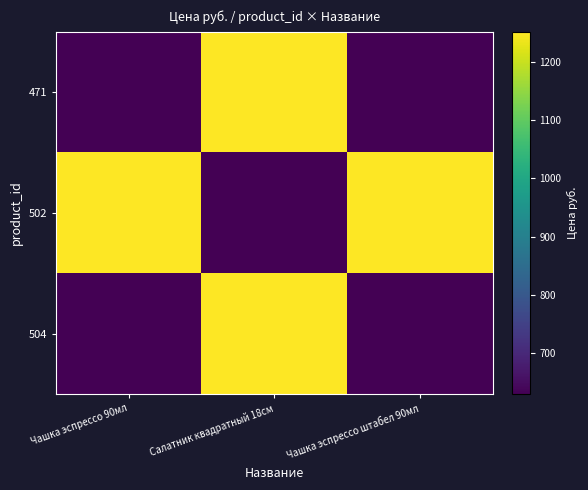

At which category does the chart reach its minimum across all series?

Чашка эспрессо 90мл